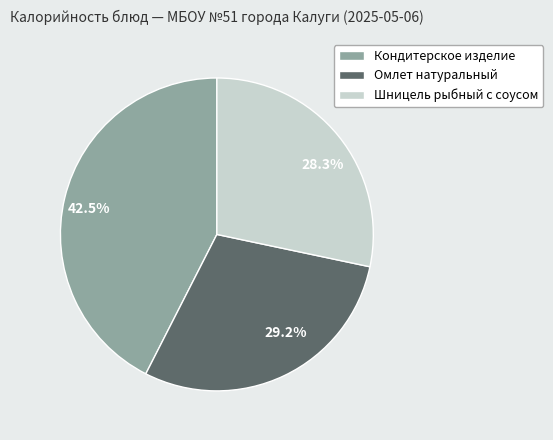

What is the ratio of the value at 28.3% to the value at 29.2%?

1.0